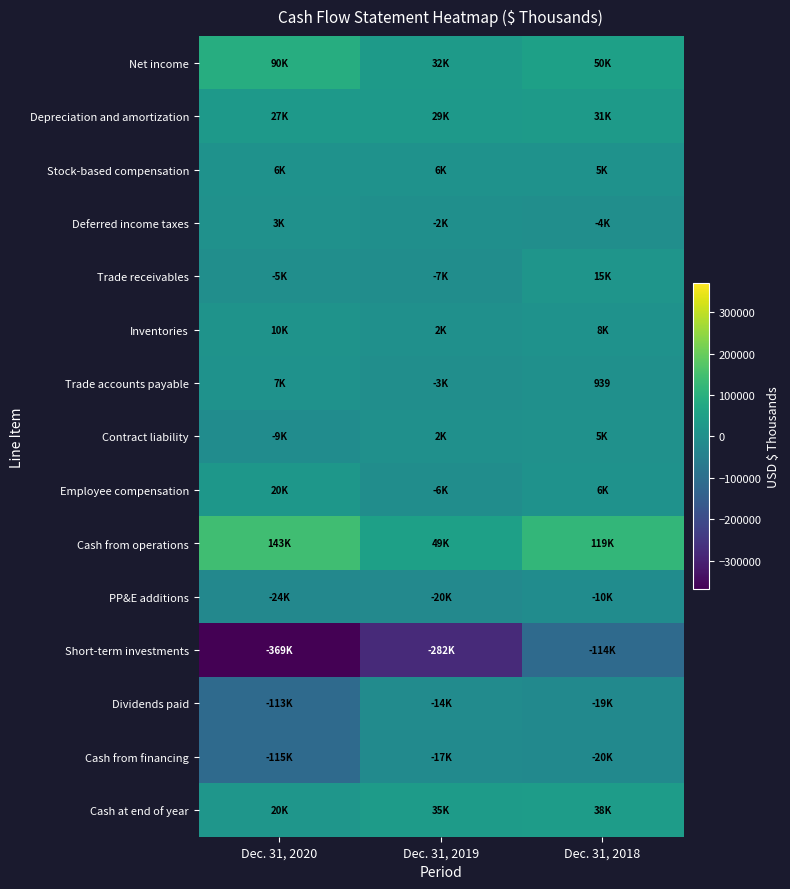

True or false: Trade accounts payable has a value of 263 at Dec. 31, 2018.

False